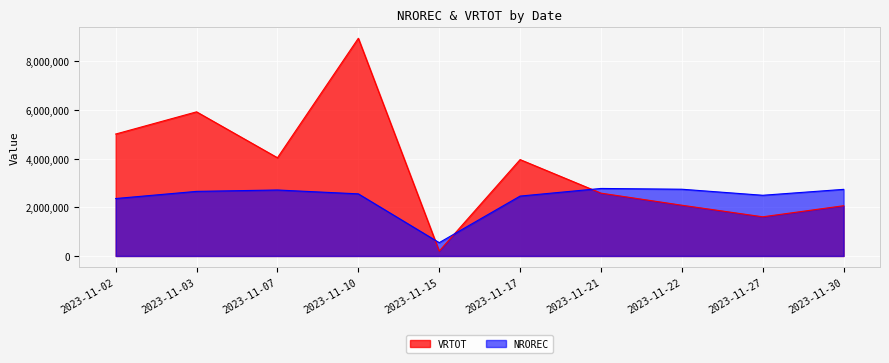

True or false: VRTOT has more than 1 points higher than both neighbors.

True